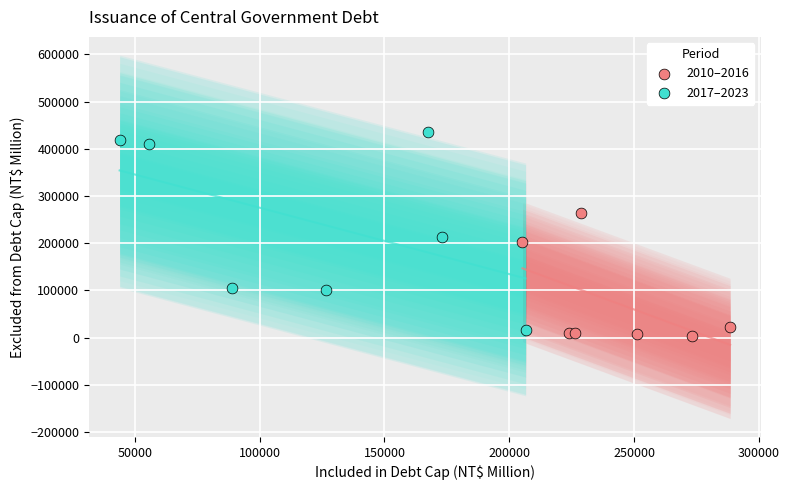

Which series contains the highest Y value?

2017–2023